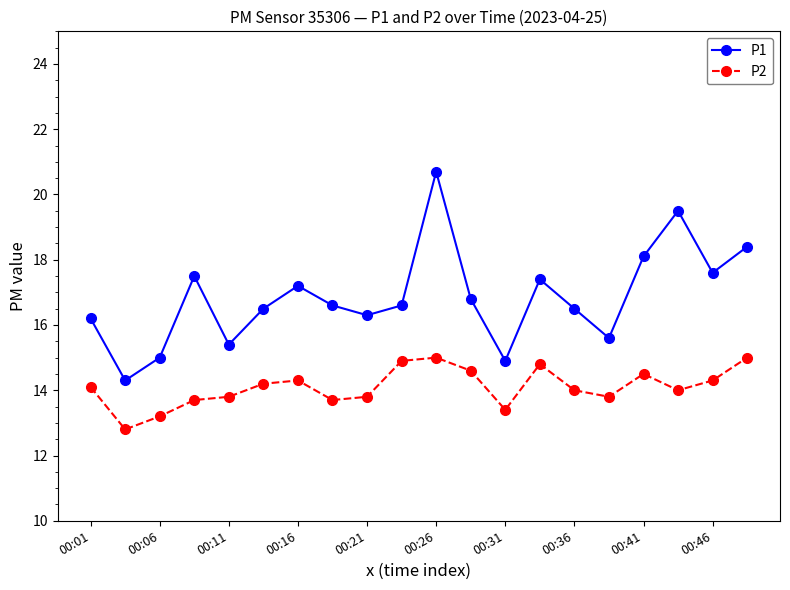

How many lines are shown in the chart?

2